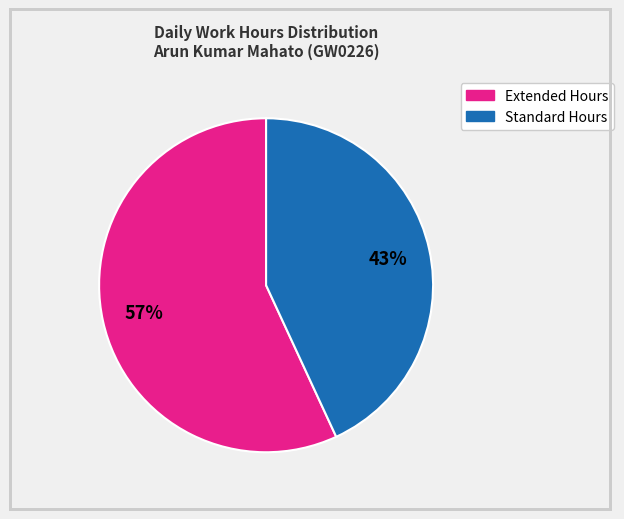

To the nearest percent, what is the average slice percentage?

50%